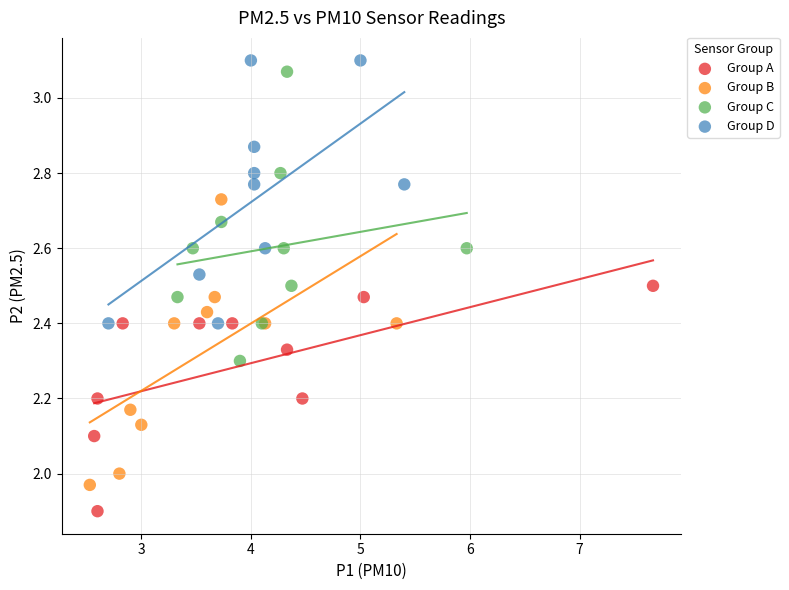

What are all the series names shown in the legend?

Group A, Group B, Group C, Group D